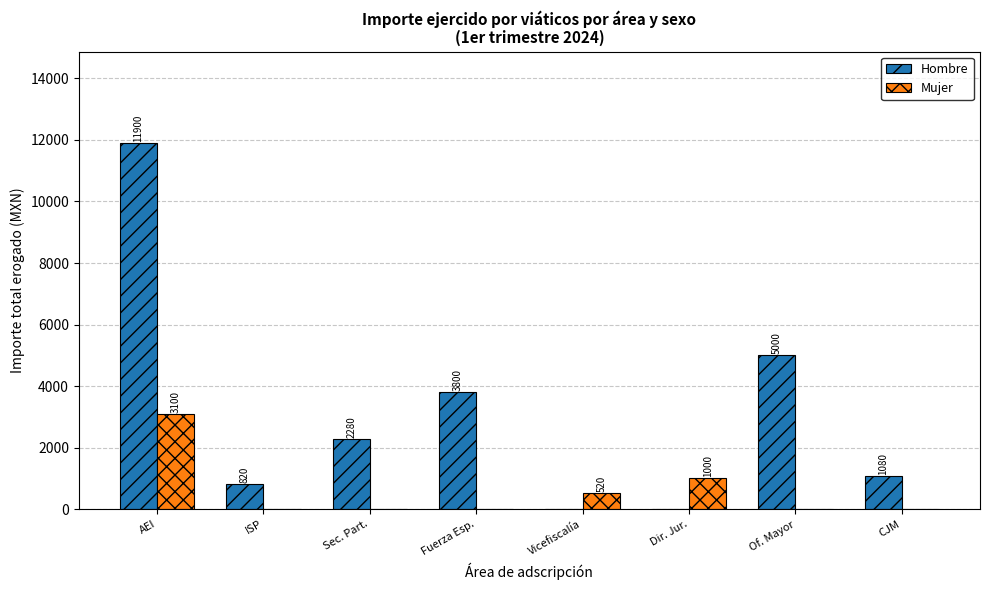

What is the sum of all Mujer values?

4620